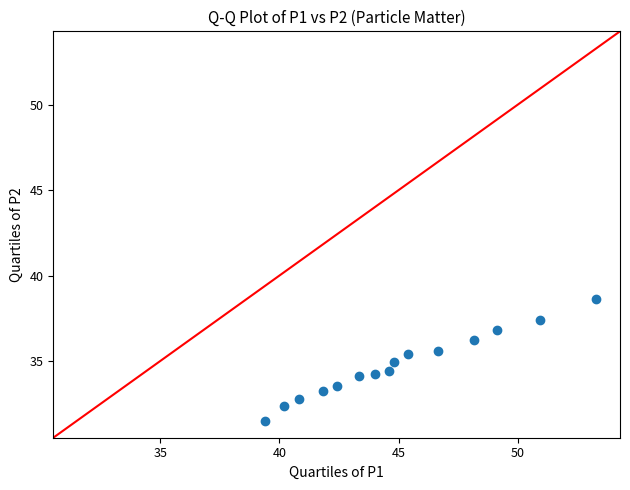

What is the range of Y values (max minus min)?

7.1